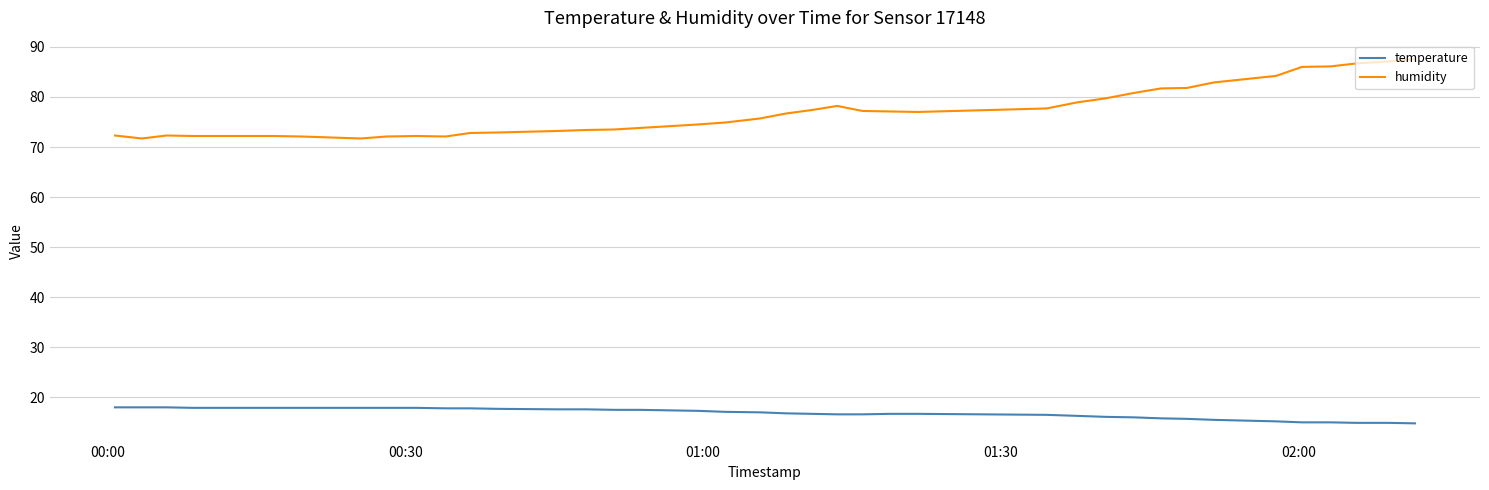

What is the minimum value shown in the chart?

14.8